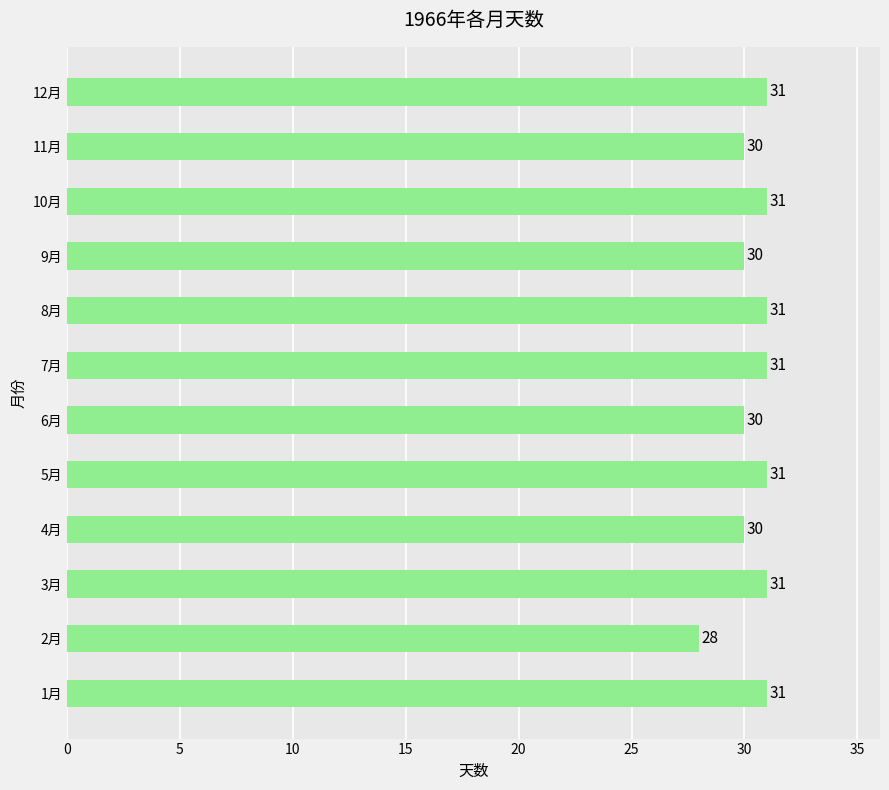

How many categories are shown in the chart?

12